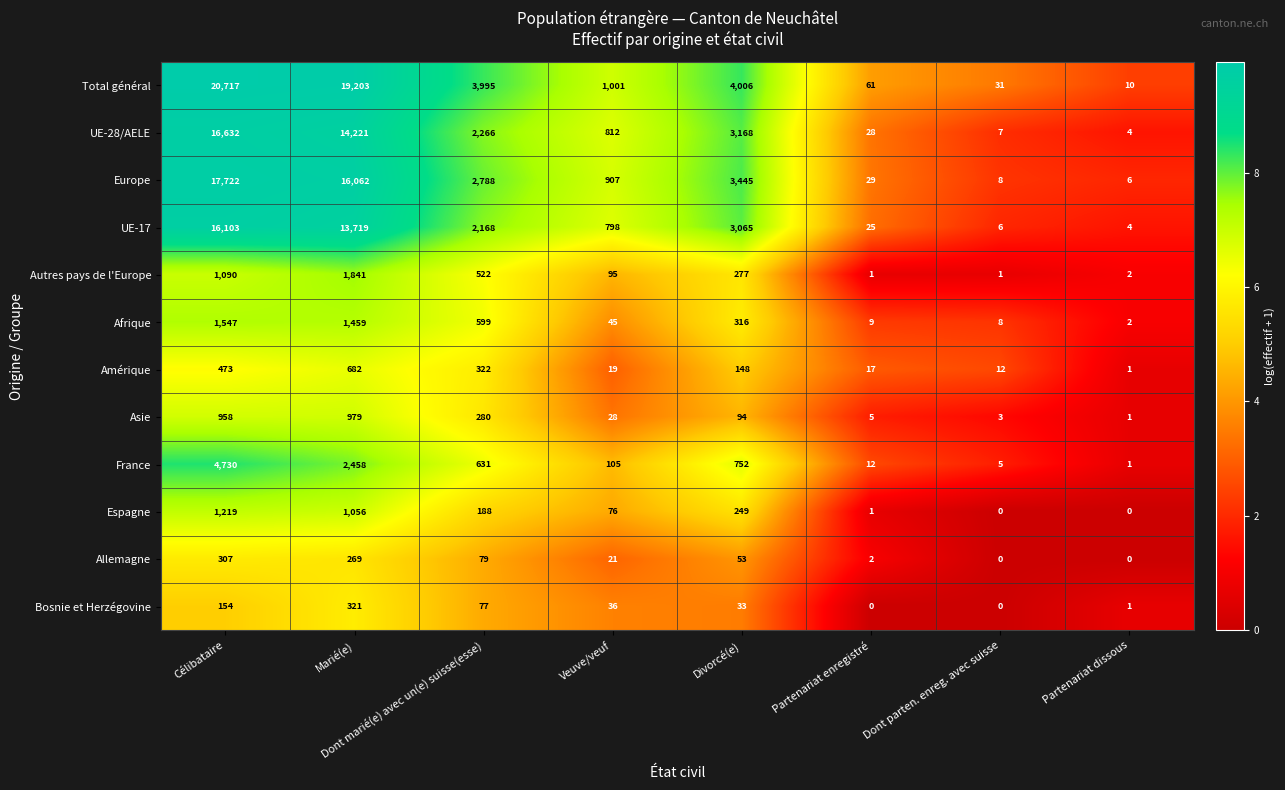

What is the difference between the second highest and minimum values in the UE-17 series?

13715